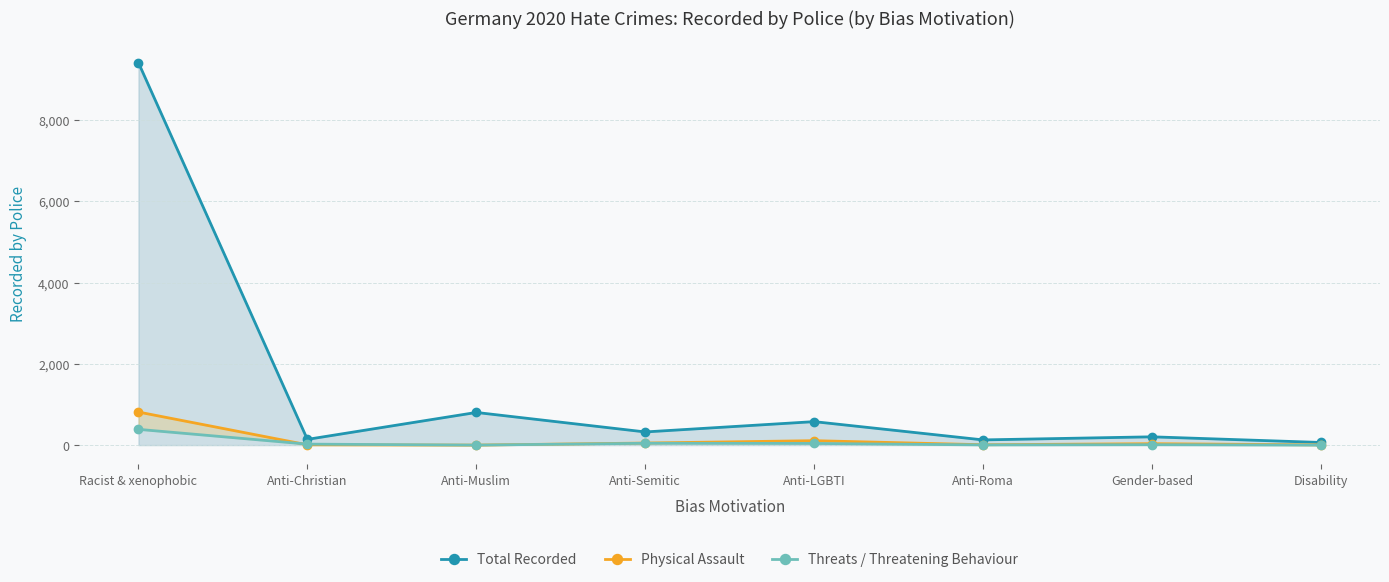

Reading left to right, extract all data points from this chart.

Total Recorded: 9415	141	804	324	578	128	204	65
Physical Assault: 814	7	0	51	109	9	35	6
Threats / Threatening Behaviour: 388	24	0	45	41	5	10	0